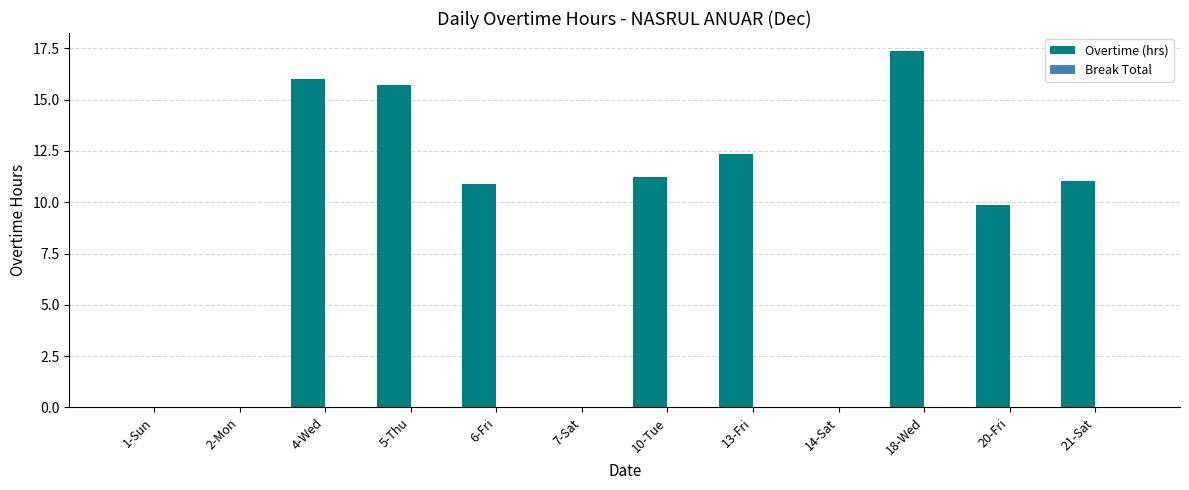

At which label is the value closest to 8?

20-Fri